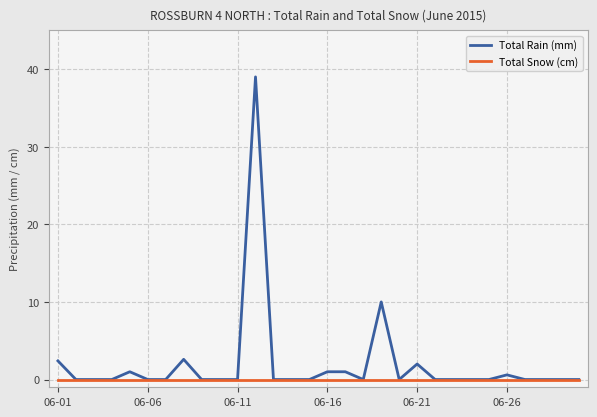

Which series has the largest total across all categories?

Total Rain (mm)